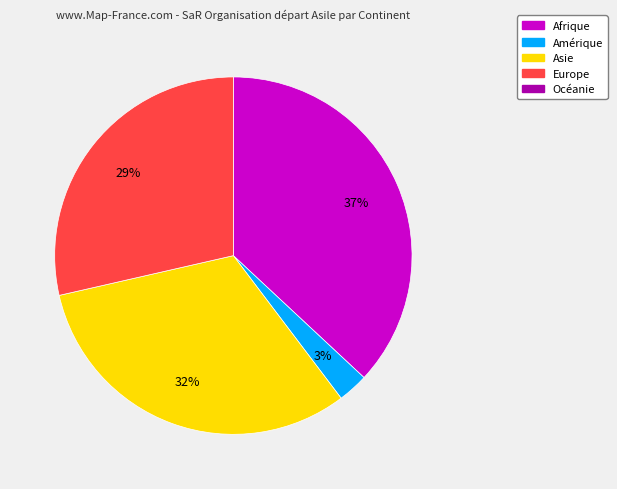

Is there any slice that represents more than half of the pie?

No